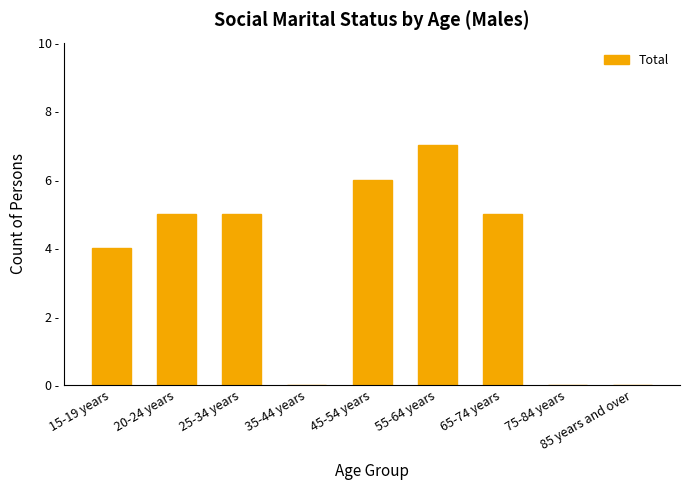

Reading right to left, list all the values displayed in this chart.

0	0	5	7	6	0	5	5	4